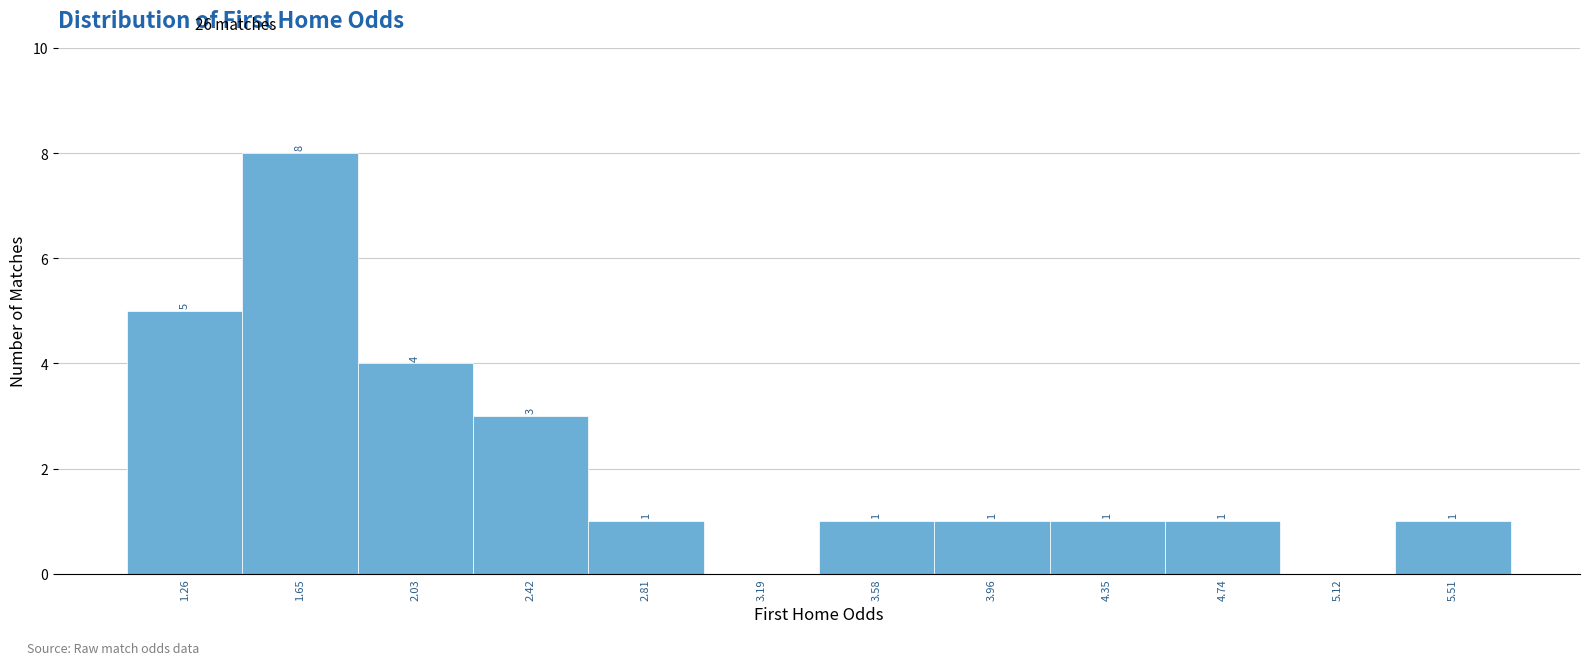

Over which range of the x-axis is the bar tallest?

1.45 to 1.85